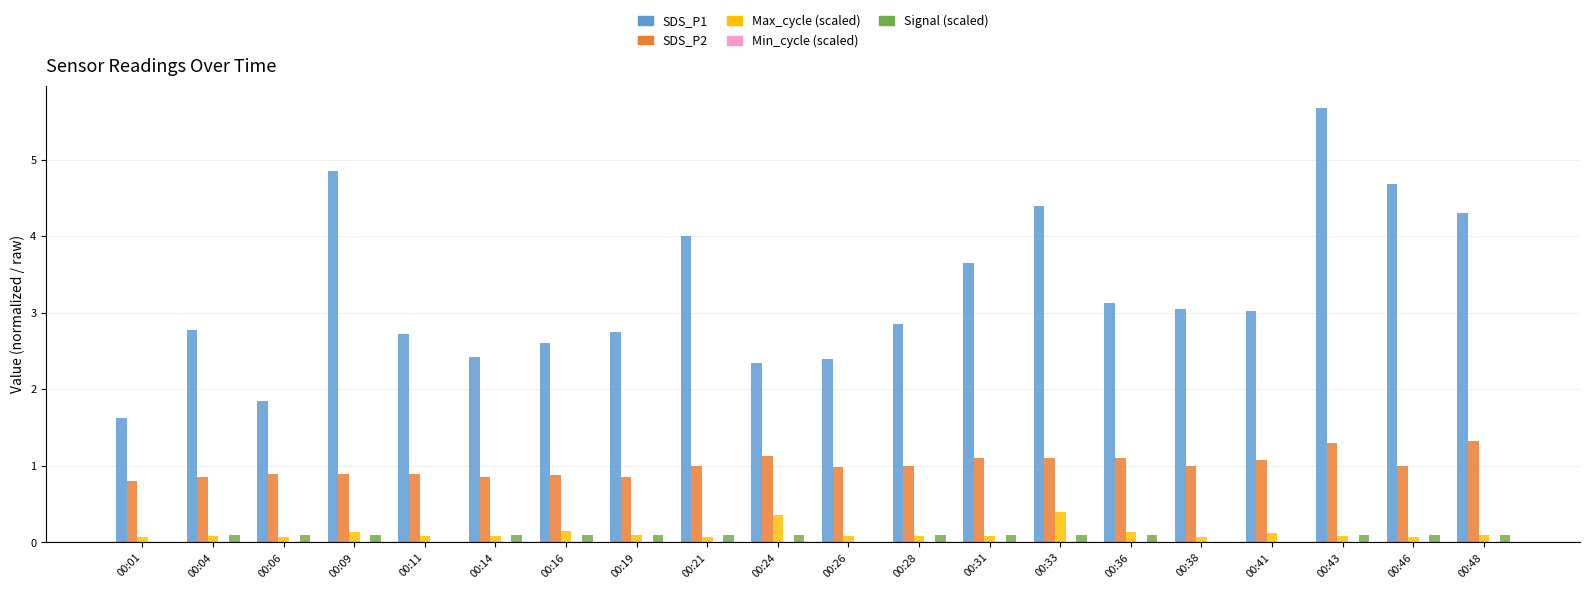

The SDS_P1 series shows 0.7 at 00:01. True or false?

False